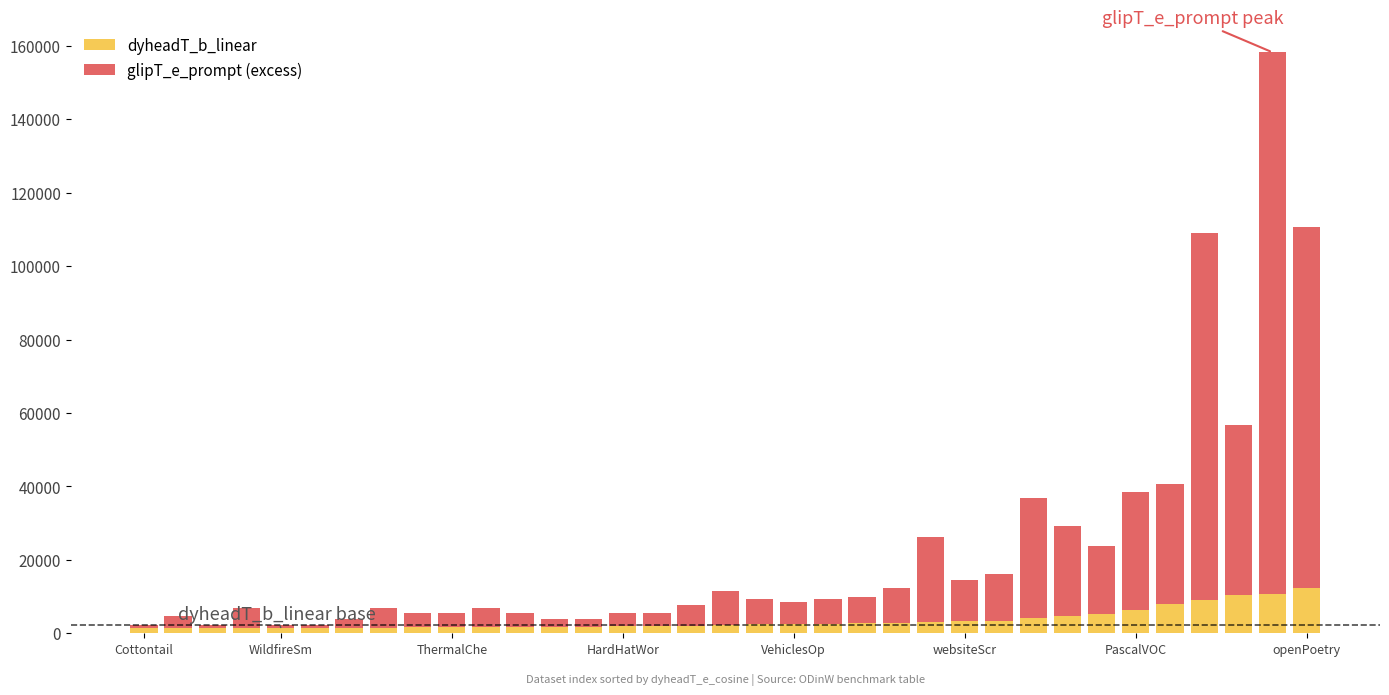

What is the difference between the maximum and minimum values in the dyheadT_b_linear series?

10794